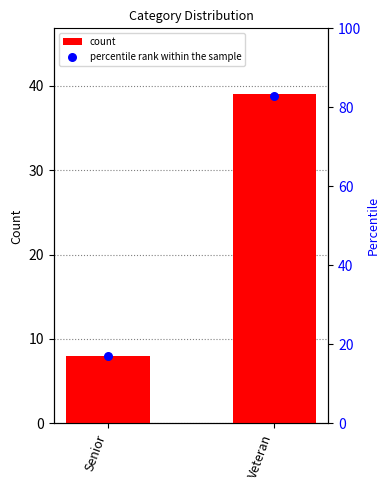

Which series contains the highest Y value?

percentile rank within the sample